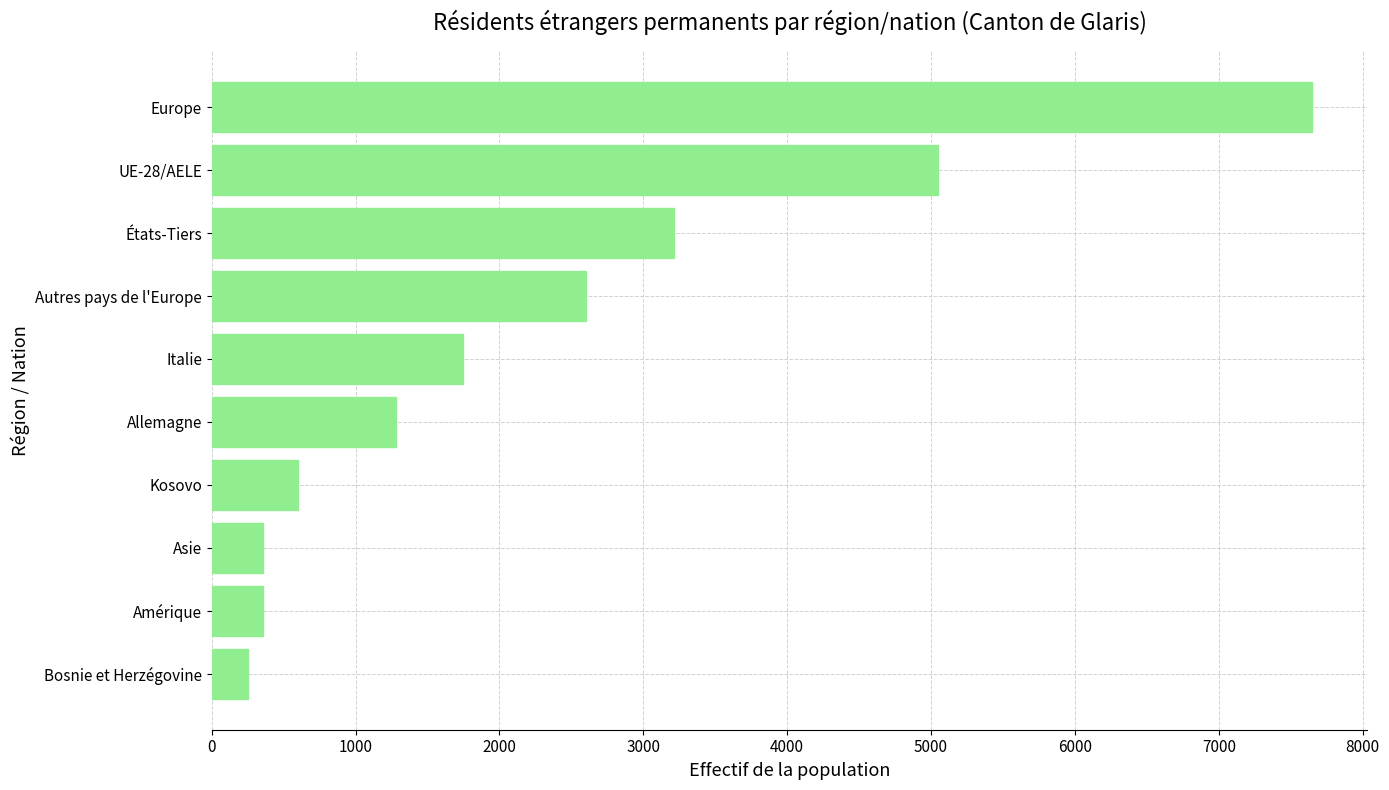

The value at Amérique is 358. True or false?

True